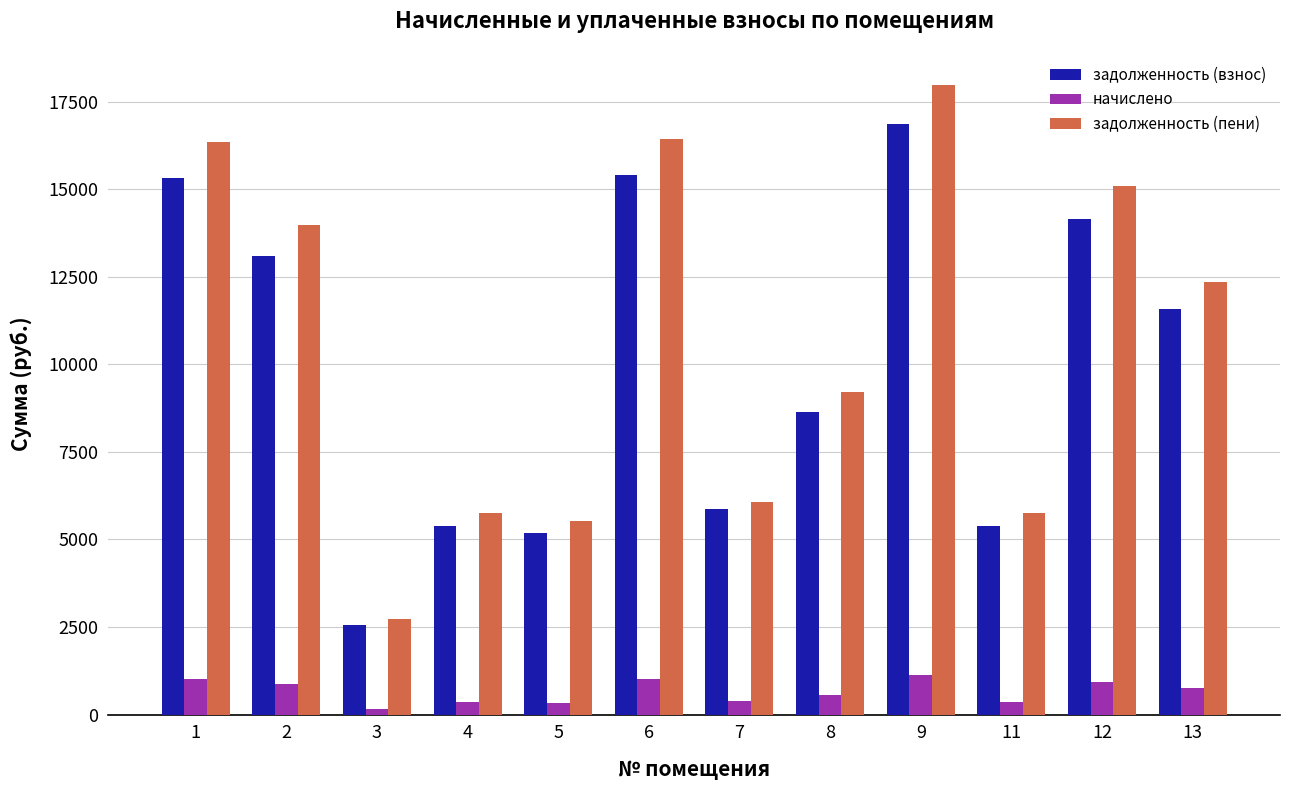

How many series are shown in this chart?

3